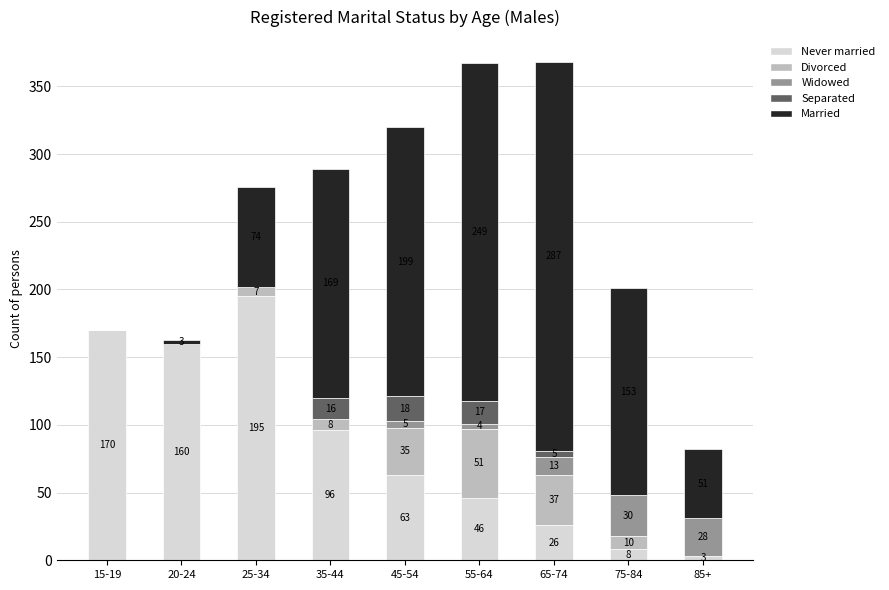

What is the approximate value of Never married at 25-34, to the nearest 50?

200